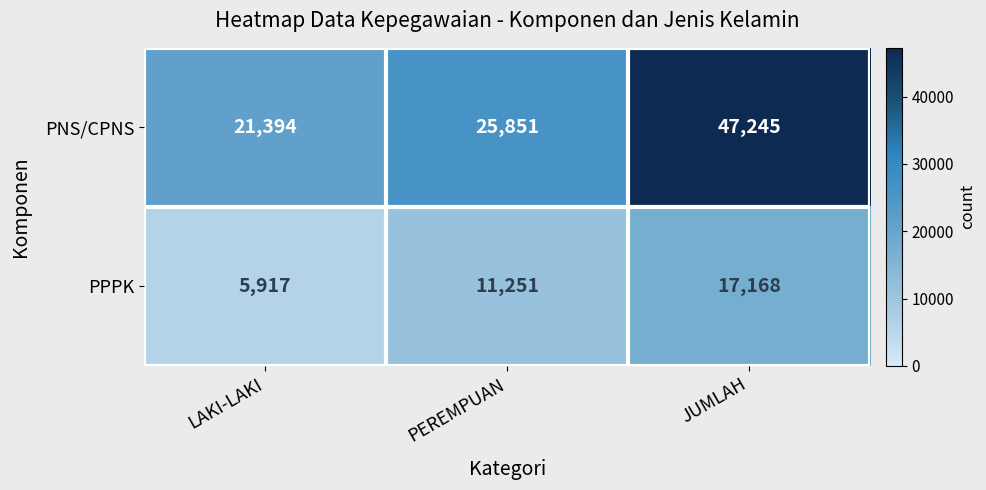

How many distinct data groups are displayed?

2